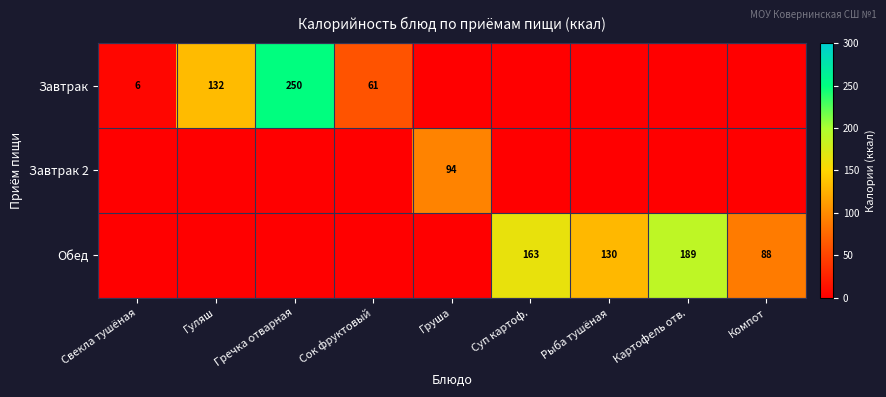

Is it true that Завтрак 2 equals 61 at Груша?

False